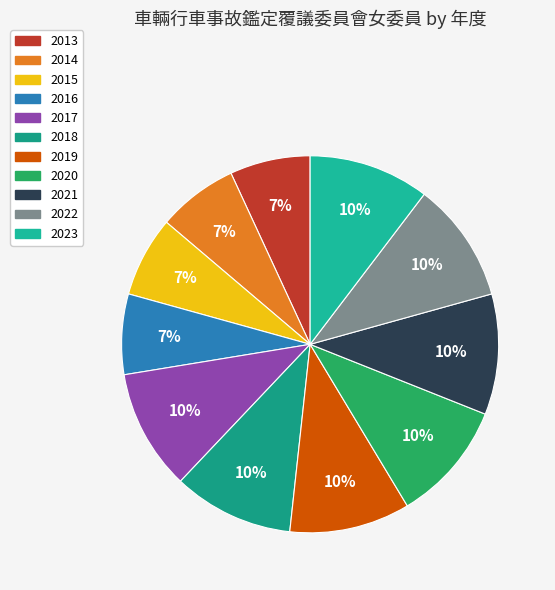

To the nearest percent, what percentage of the pie is 2013?

7%